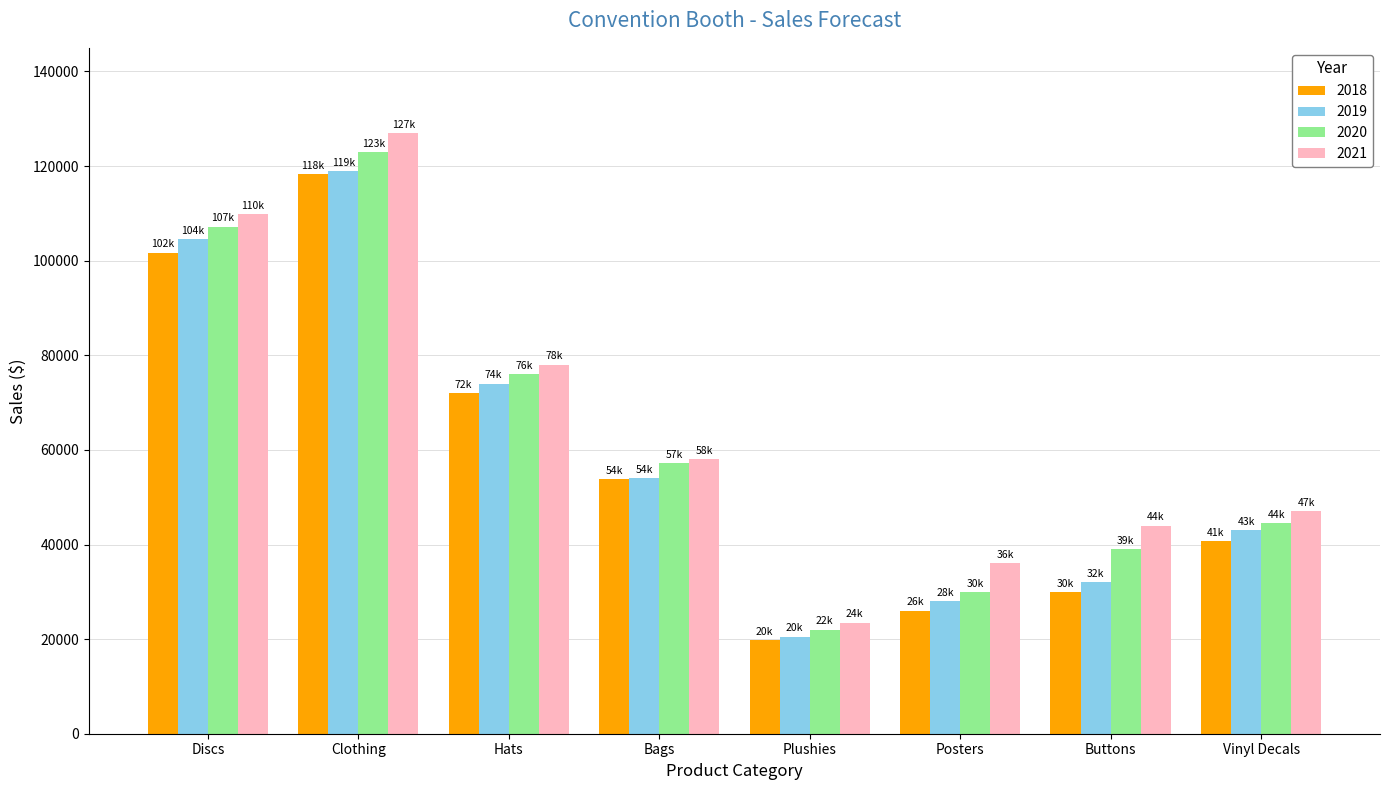

What is the total value across all series at Hats?

299938.0